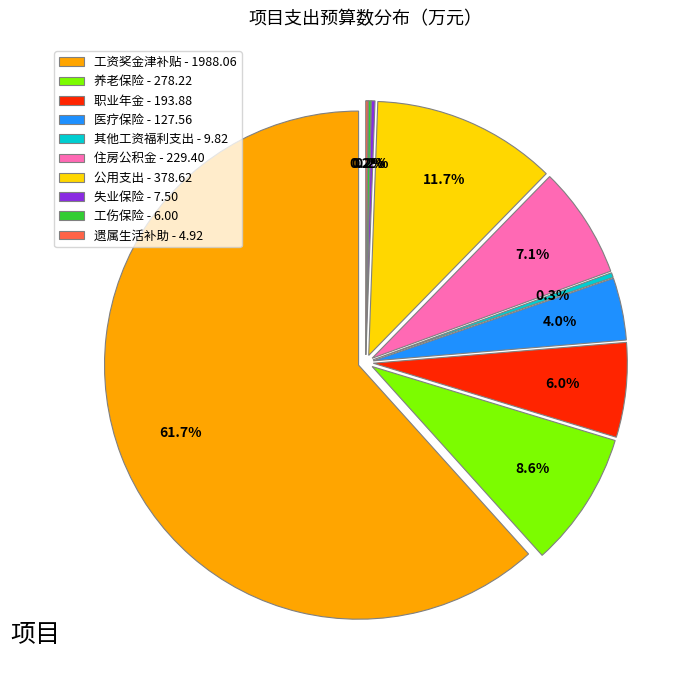

To the nearest percent, what is the difference between the largest and smallest slice percentages?

62%